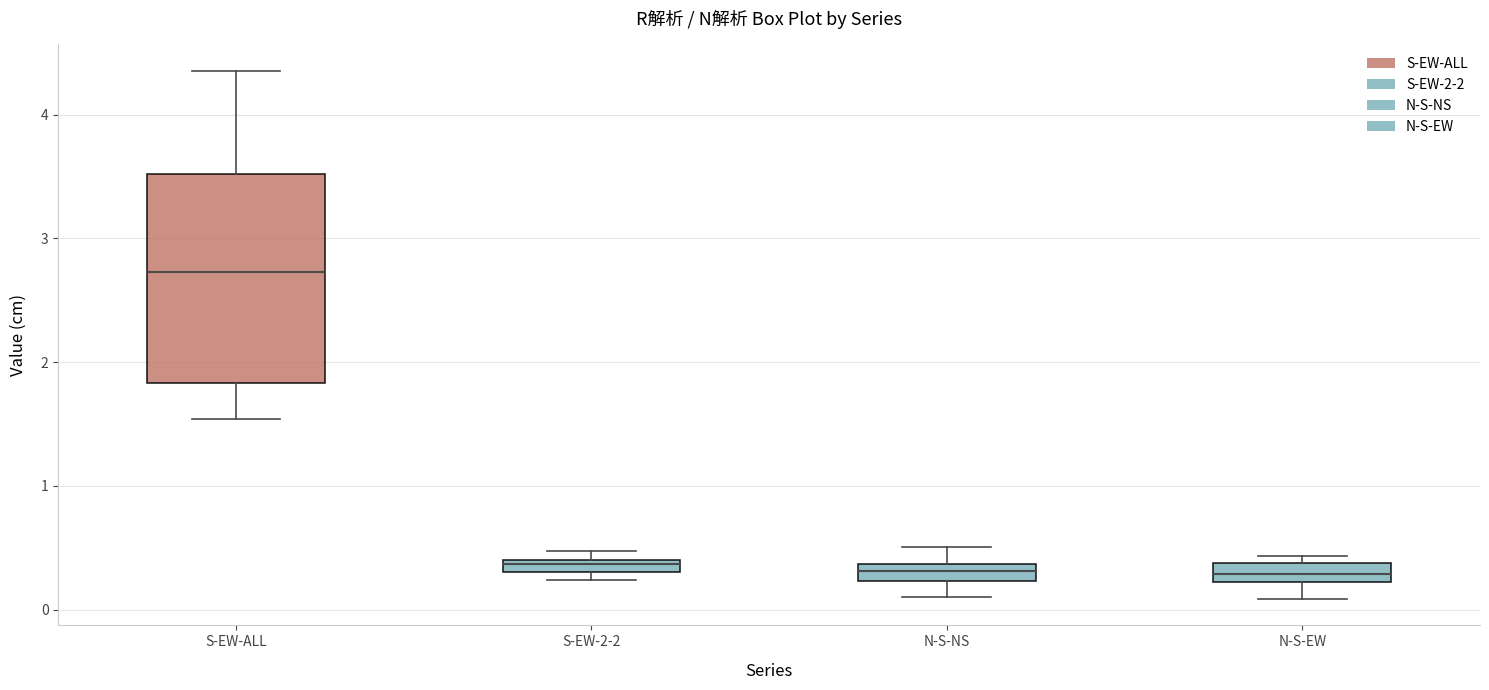

Comparing the boxes themselves (not the whiskers), which one is the tallest?

S-EW-ALL